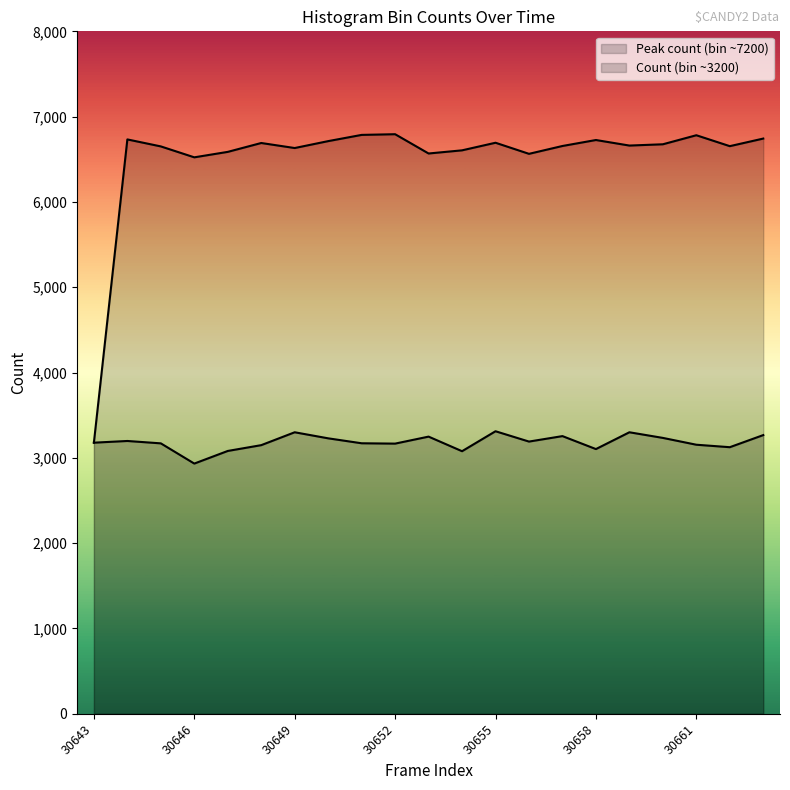

What value does the Count (bin ~3200) series have at 30663, to the nearest 10?

3270